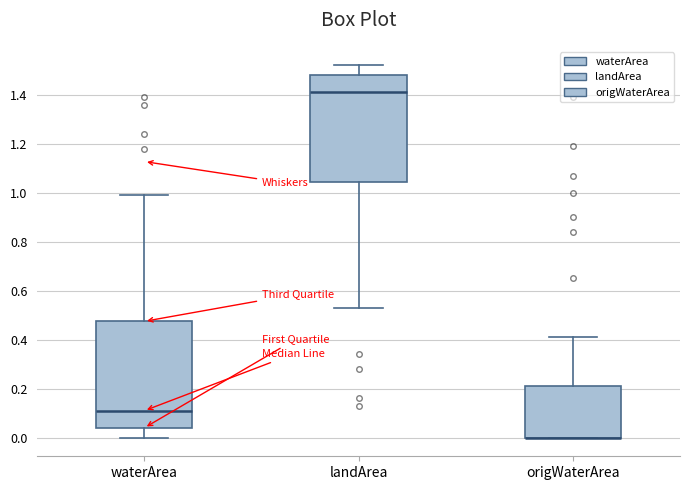

Reading left to right, read every box against the y-axis: the position of its median line, the range the box covers, and the ends of its whiskers. The values are not printed on the chart, so give them approximately, as read against the axis.

waterArea: median 0.12, box 0.04 to 0.48, whiskers 0.00 to 1.00
landArea: median 1.42, box 1.04 to 1.48, whiskers 0.54 to 1.52
origWaterArea: median 0.00 (drawn on the box's lower edge), box 0.00 to 0.22, whiskers 0.00 to 0.42